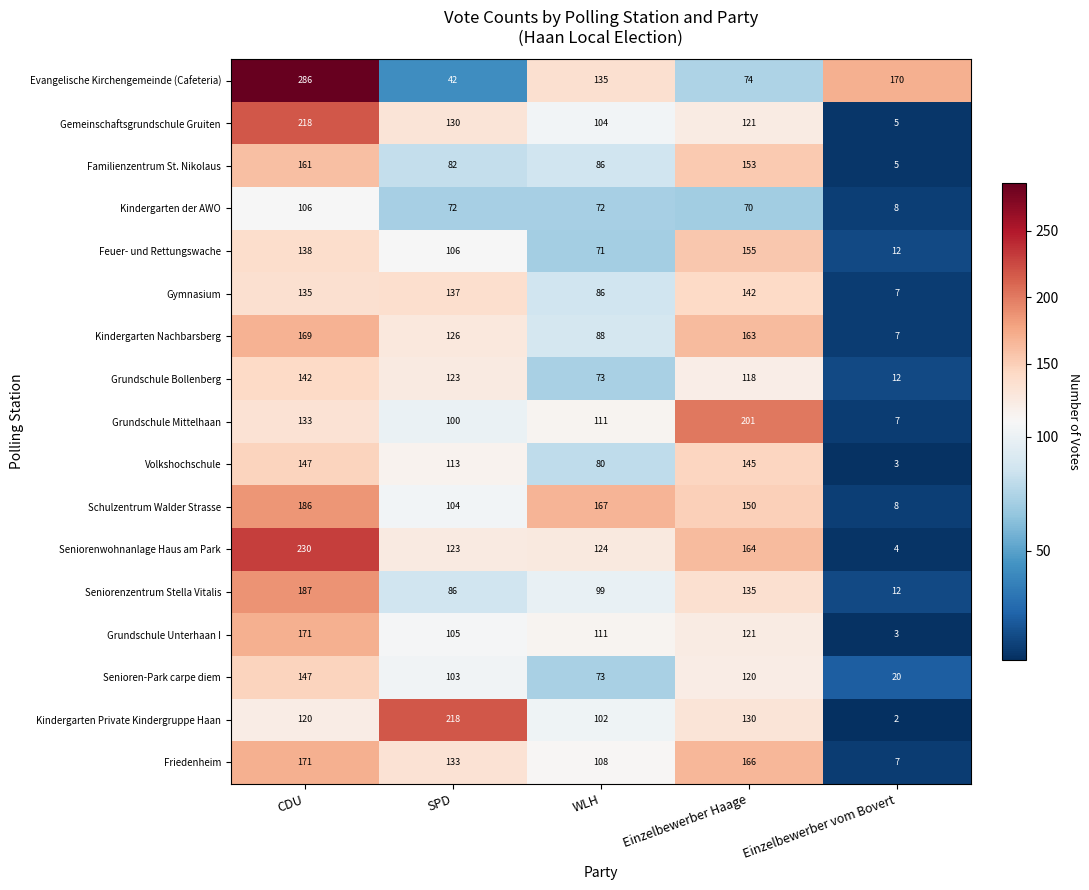

What is the maximum value shown in the chart?

286